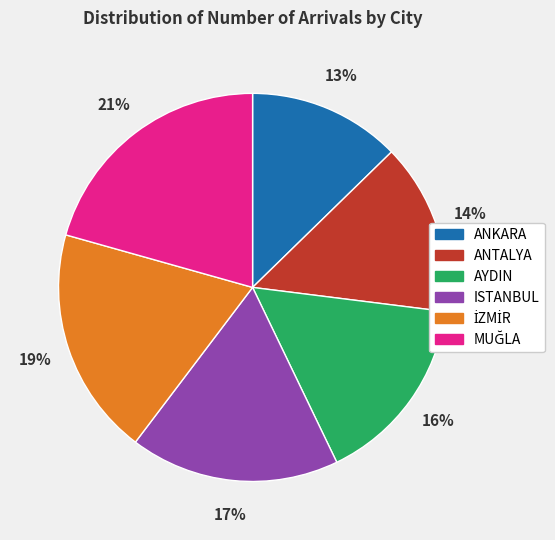

To the nearest percent, what percentage of the pie is ANKARA?

13%